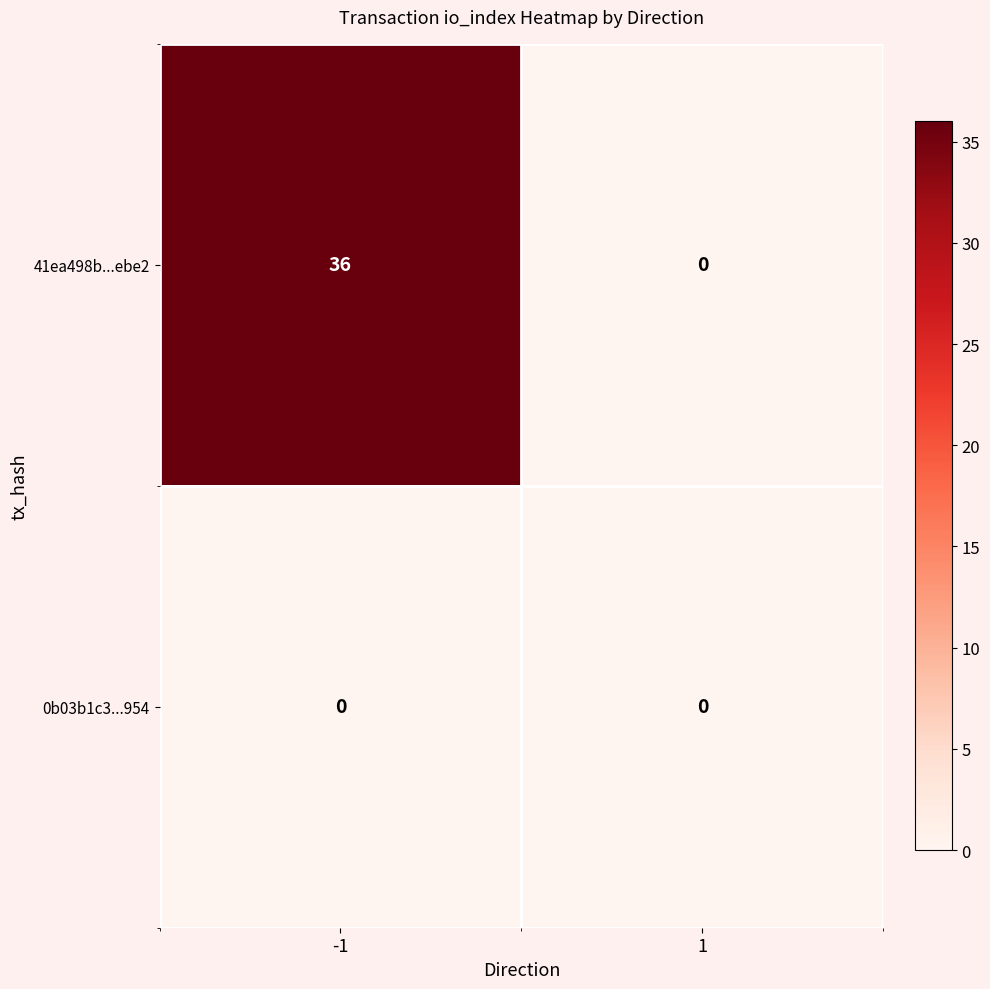

Which series has the largest total across all categories?

41ea498b...ebe2